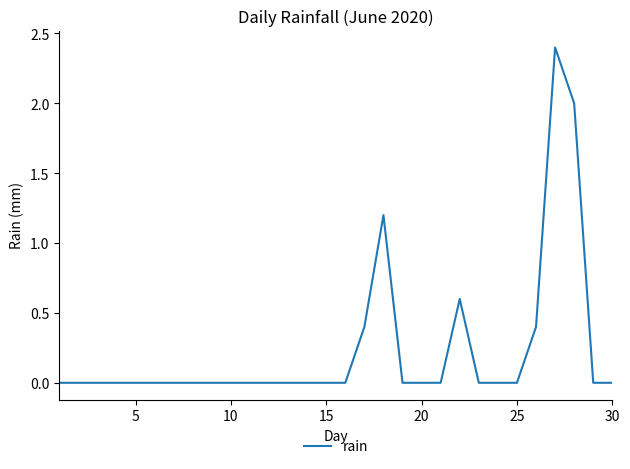

How many categories are shown in the chart?

30